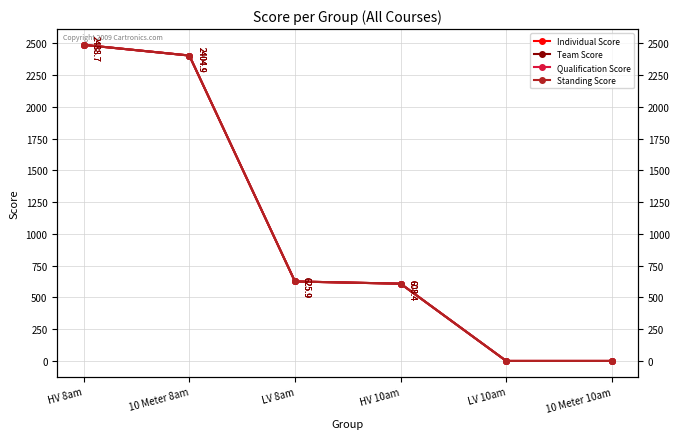

What are all the series names shown in the legend?

Individual Score, Team Score, Qualification Score, Standing Score